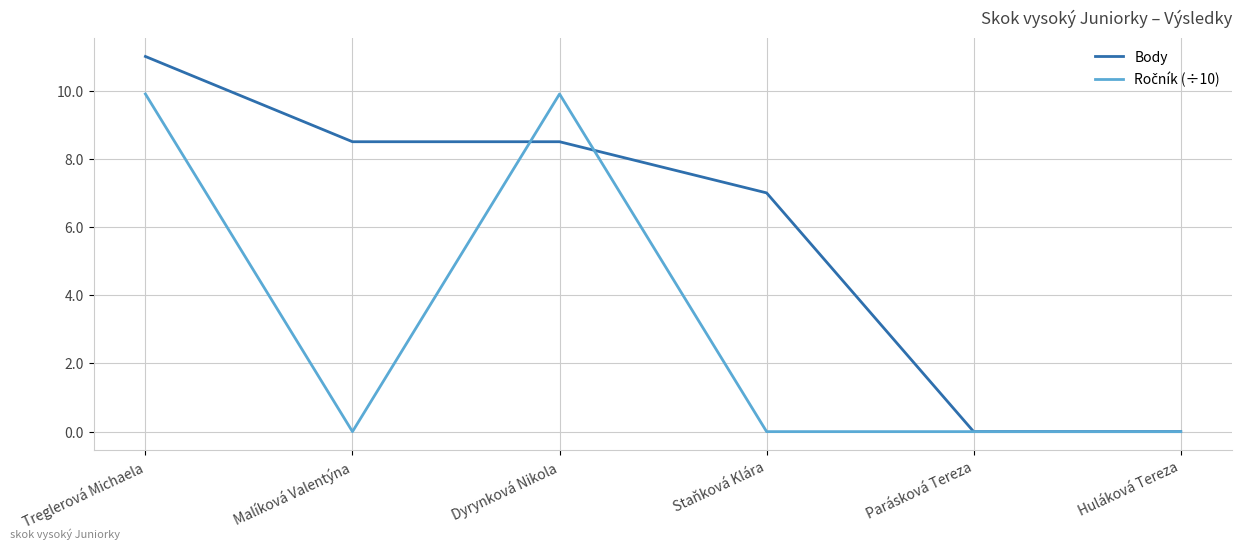

What is the greatest value displayed?

11.0